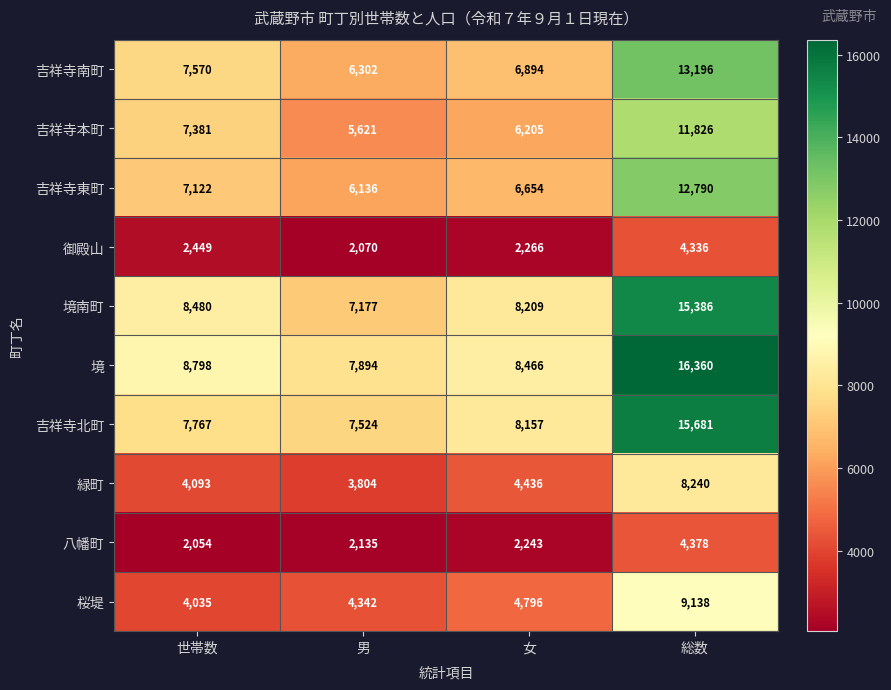

Is the value of 境南町 at 女 greater than the value of 吉祥寺本町 at 世帯数?

Yes